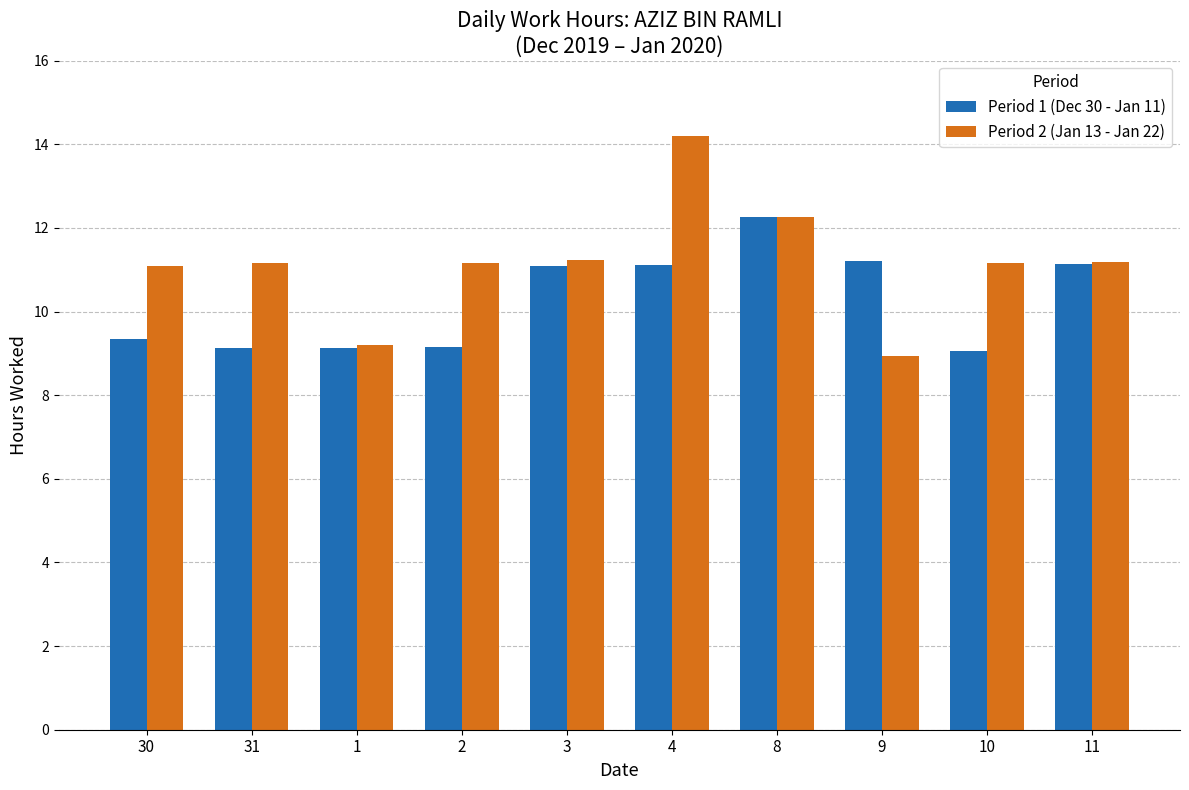

Which series has the widest spread of values?

Period 2 (Jan 13 - Jan 22)